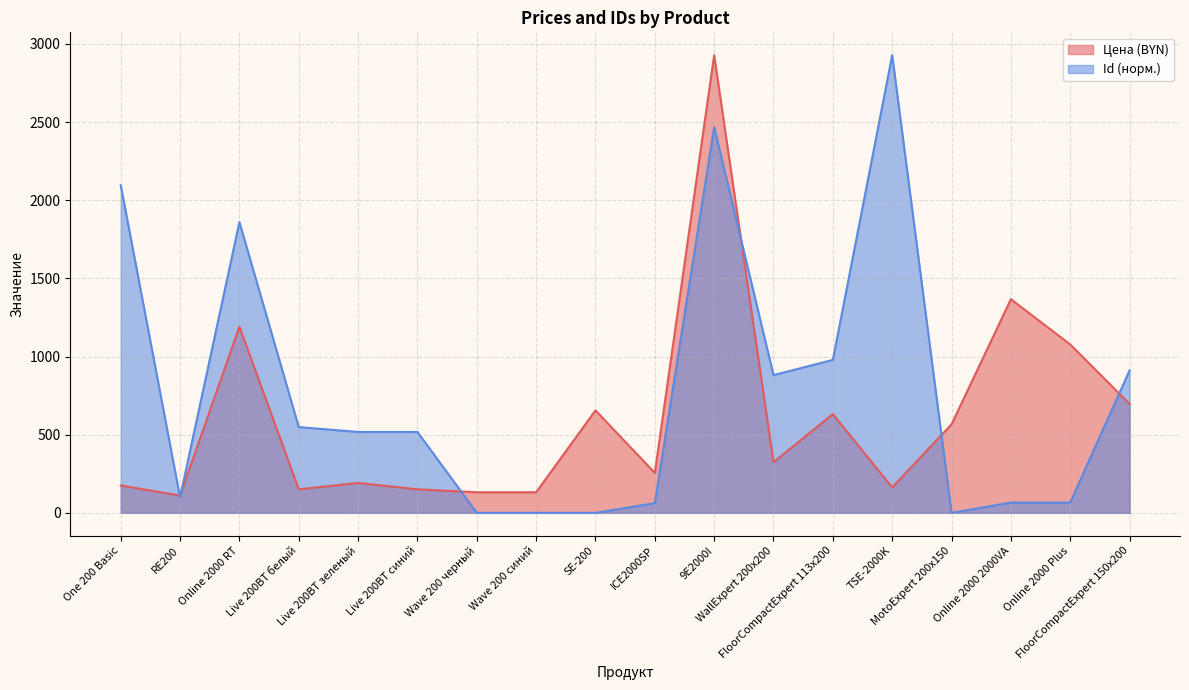

True or false: Цена and Id cross at least once.

True